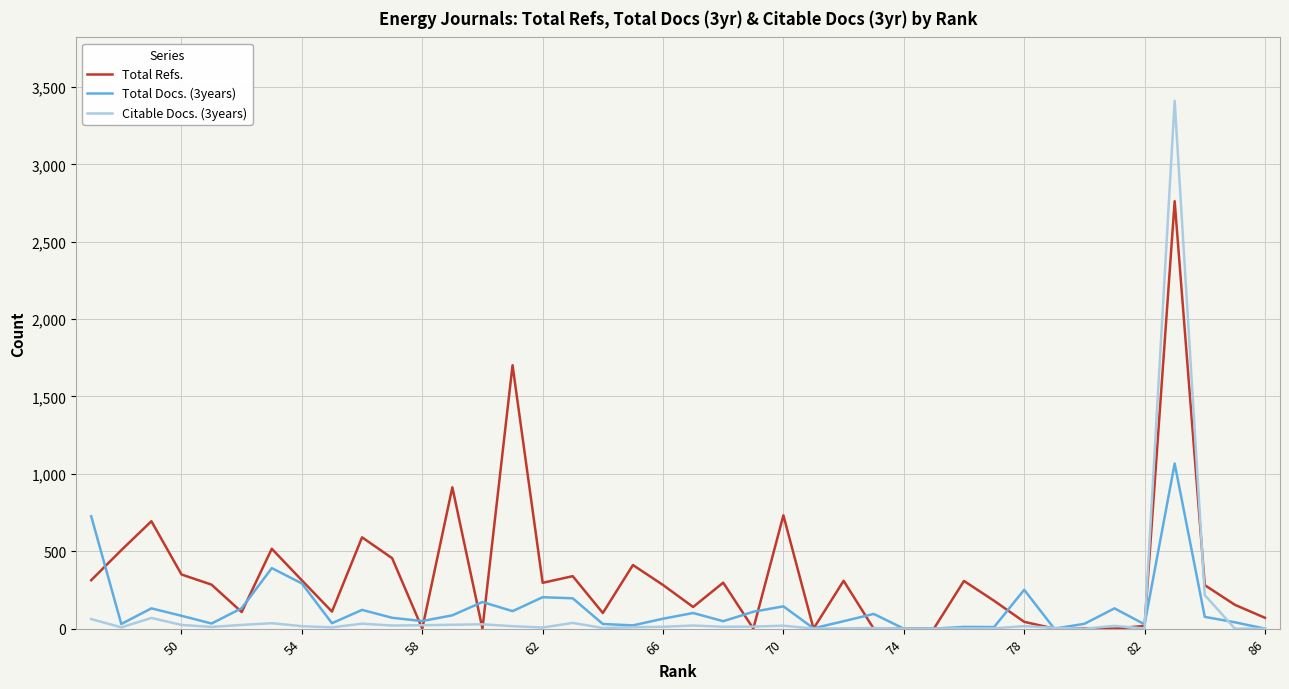

After their last crossing, which series has the higher values: Citable Docs. (3years) or Total Refs.?

Total Refs.